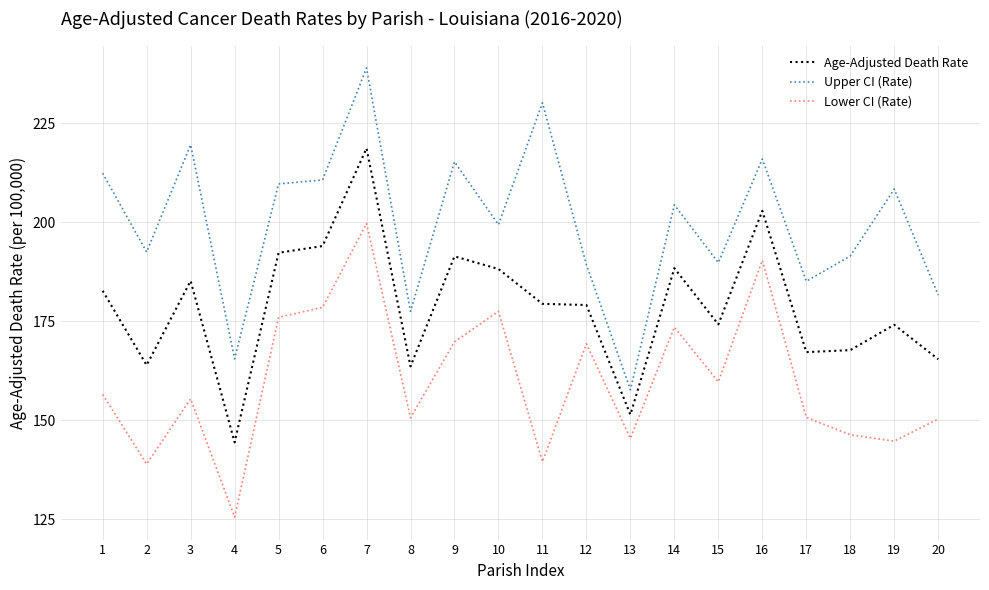

What is the difference between the Upper CI (Rate) values at 17 and 20?

3.5